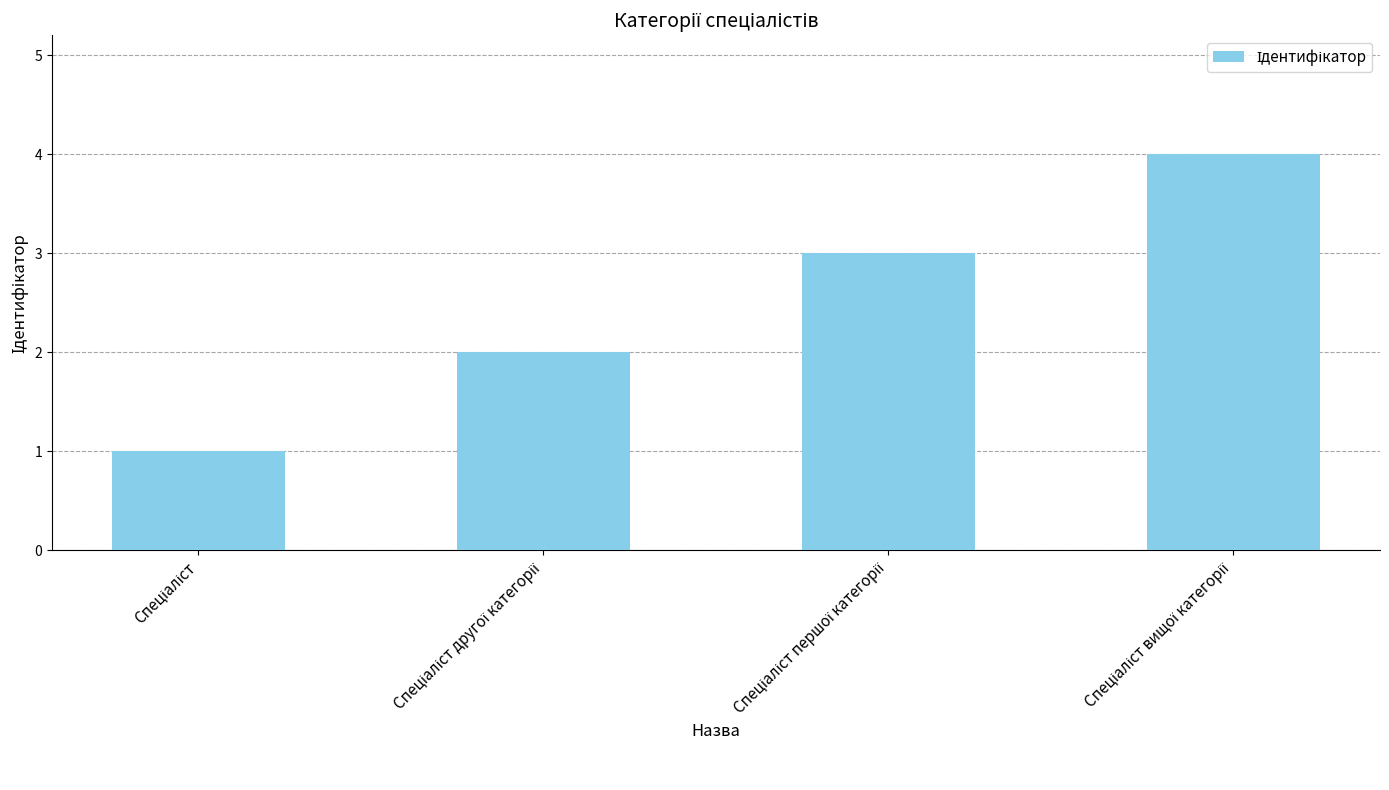

What is the difference between the maximum and minimum values?

3